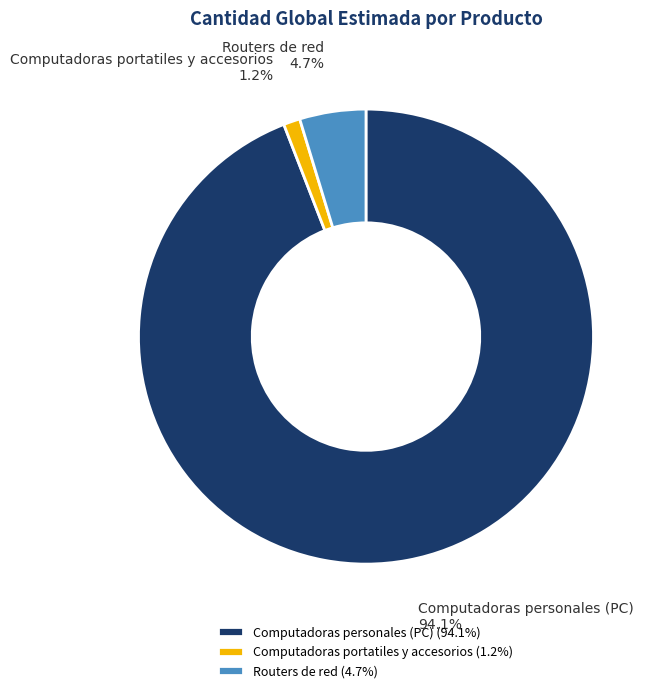

Does any single category account for the majority?

Yes